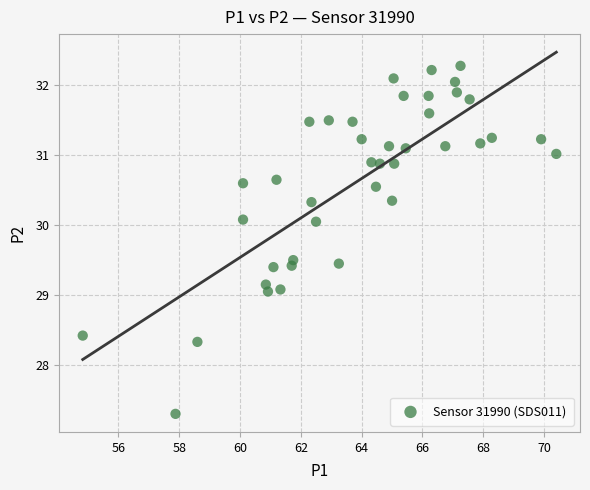

What is the range of X values (max minus min)?

15.6